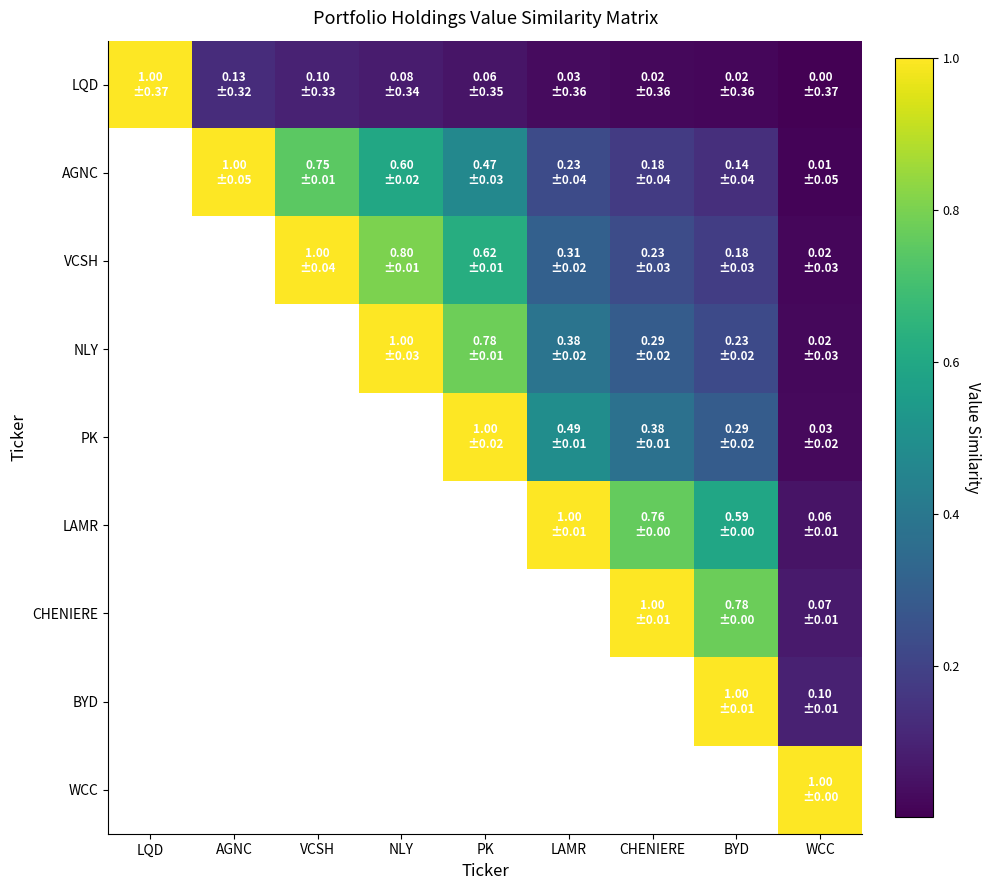

Is the value of WCC at WCC greater than the value of BYD at CHENIERE?

No